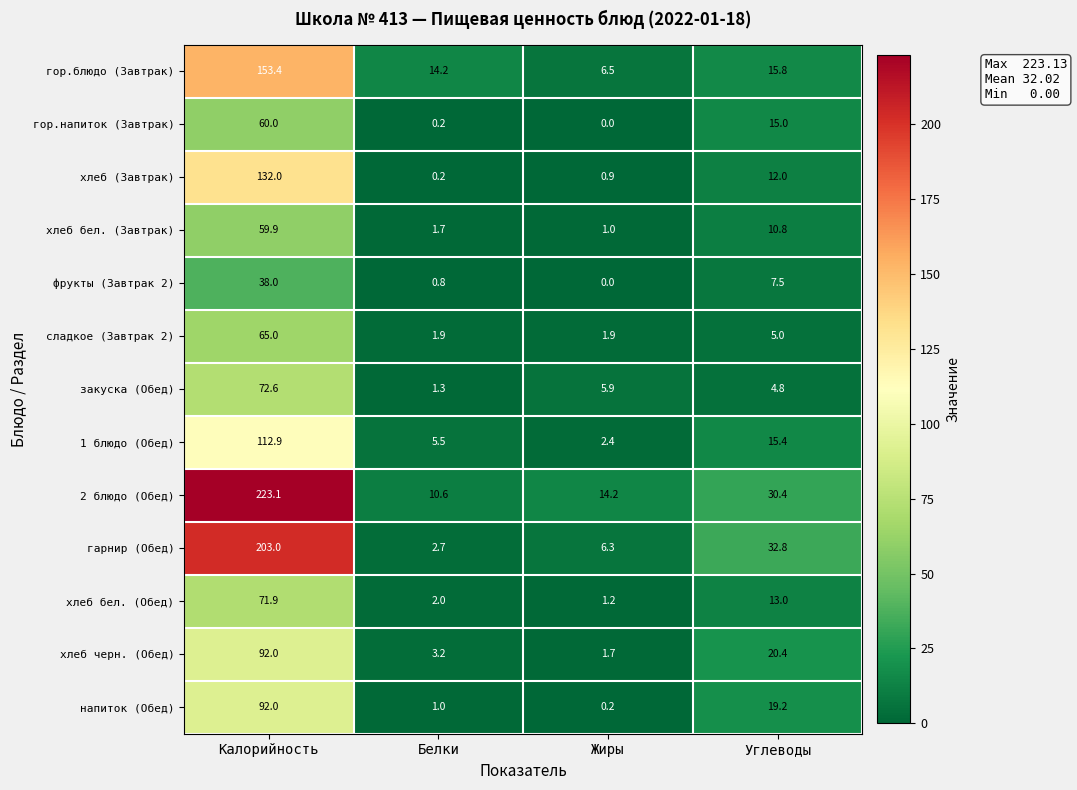

At which category is the sum across all series the highest?

Калорийность